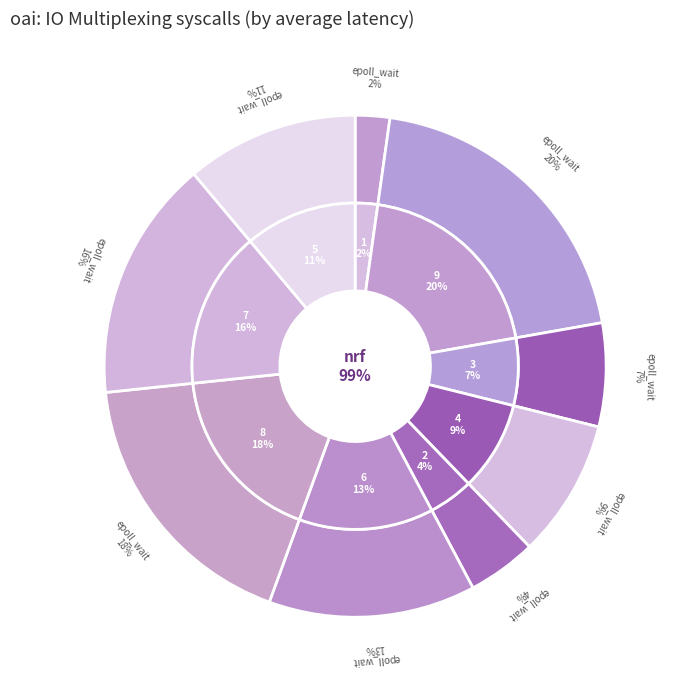

How many segments does this pie chart have?

9